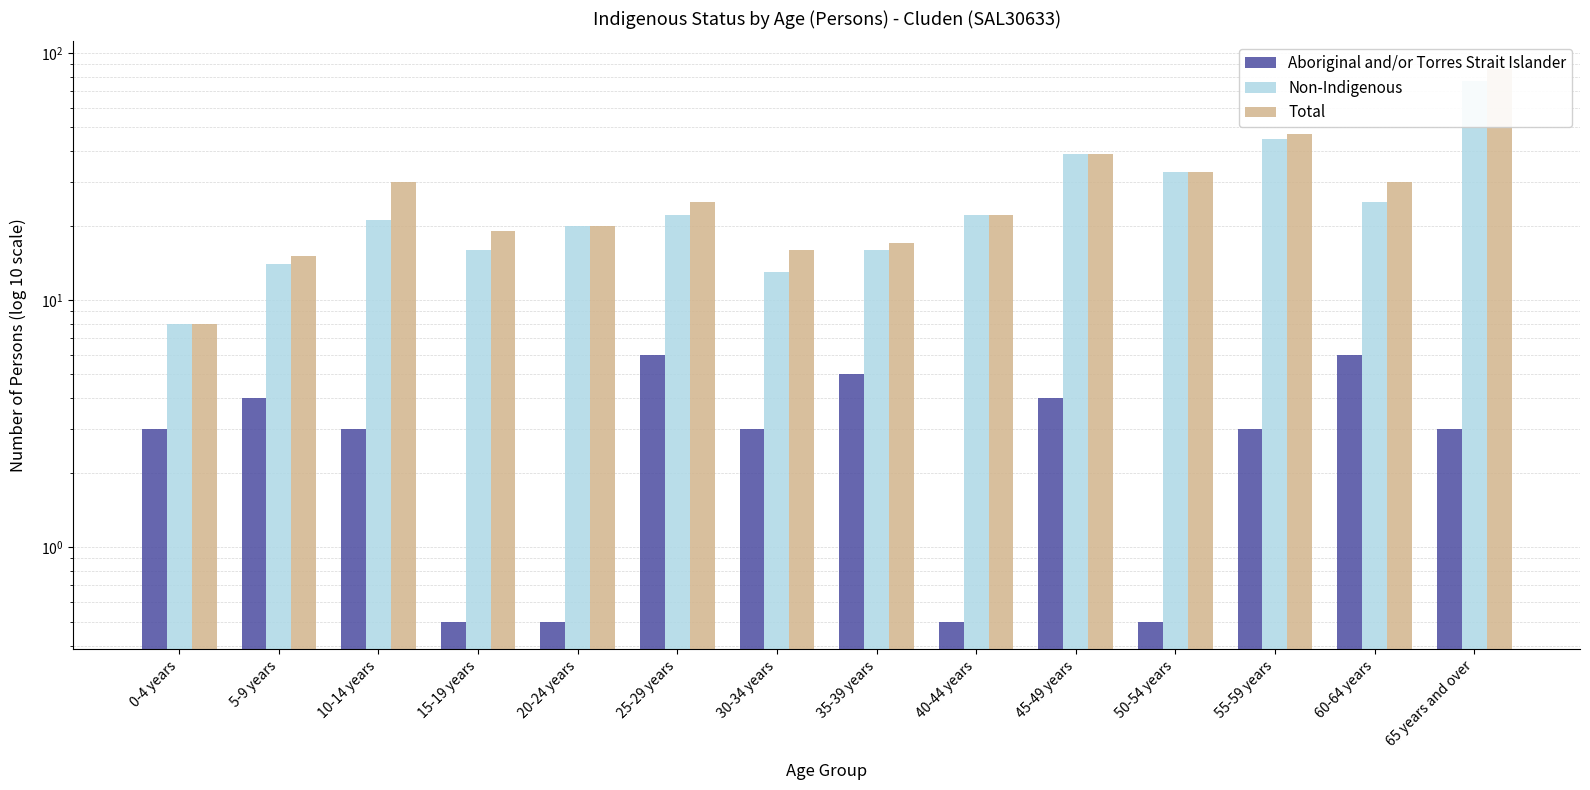

Rank the categories by Non-Indigenous value from highest to lowest.

65 years and over, 55-59 years, 45-49 years, 50-54 years, 60-64 years, 25-29 years, 40-44 years, 10-14 years, 20-24 years, 15-19 years, 35-39 years, 5-9 years, 30-34 years, 0-4 years